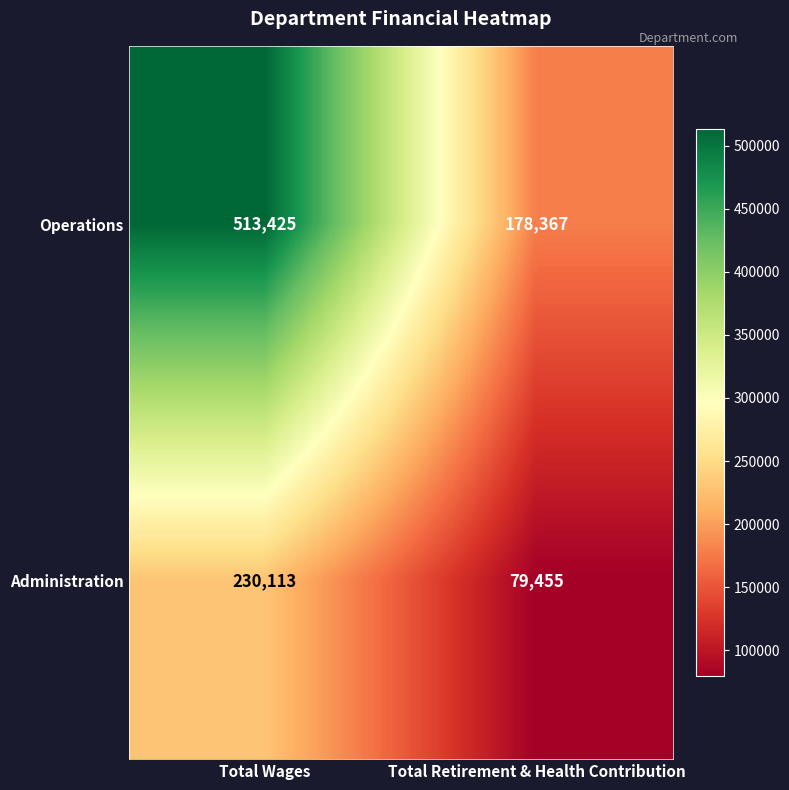

At which category does the chart reach its peak across all series?

Total Wages